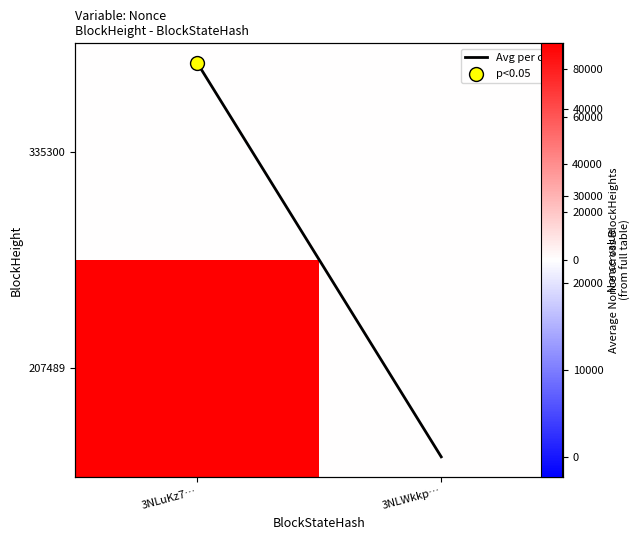

The value of 207489 at 3NLuKz7… is 90618. True or false?

True